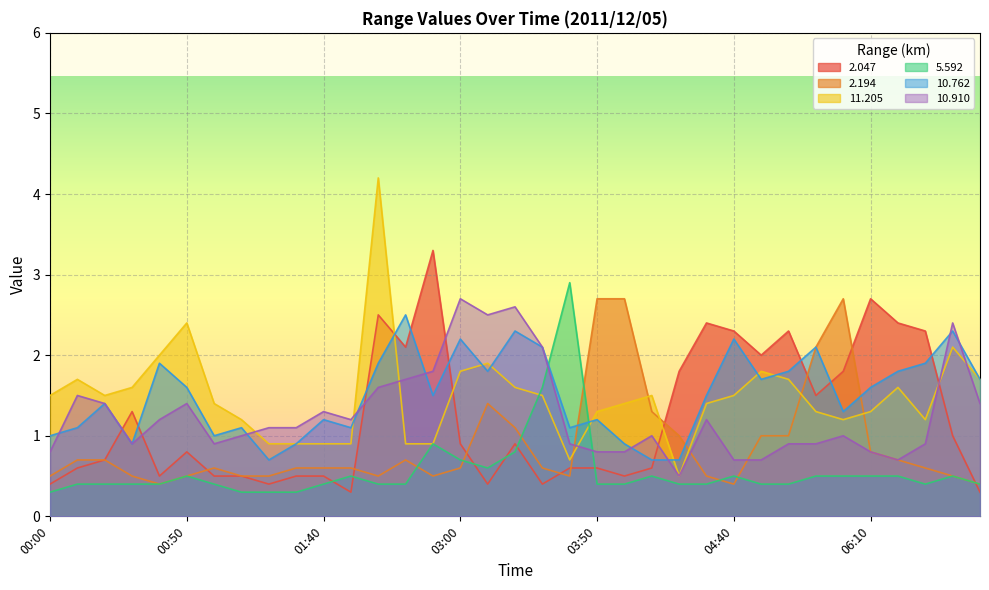

How many intersections are there between  11.205 and   5.592?

2